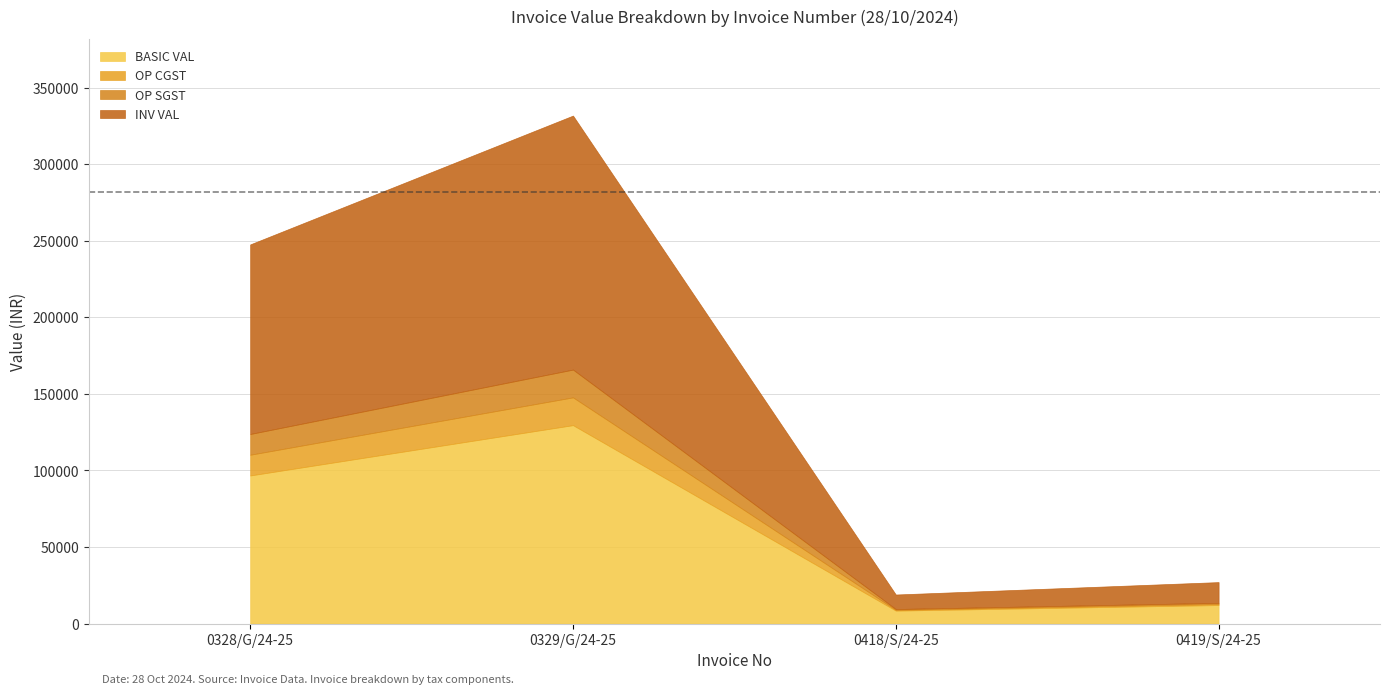

List the series in order of their peak value, lowest first.

OP CGST, OP SGST, BASIC VAL, INV VAL